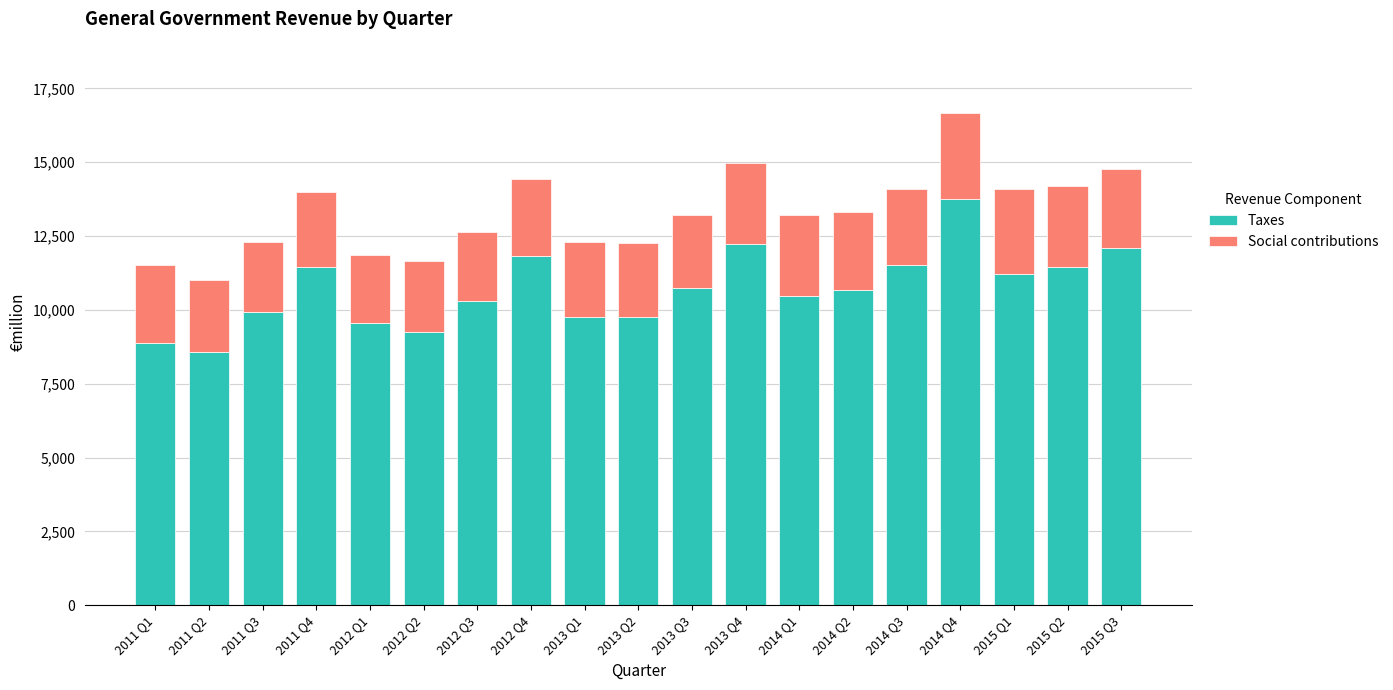

At which label does Taxes reach its peak?

2014 Q4